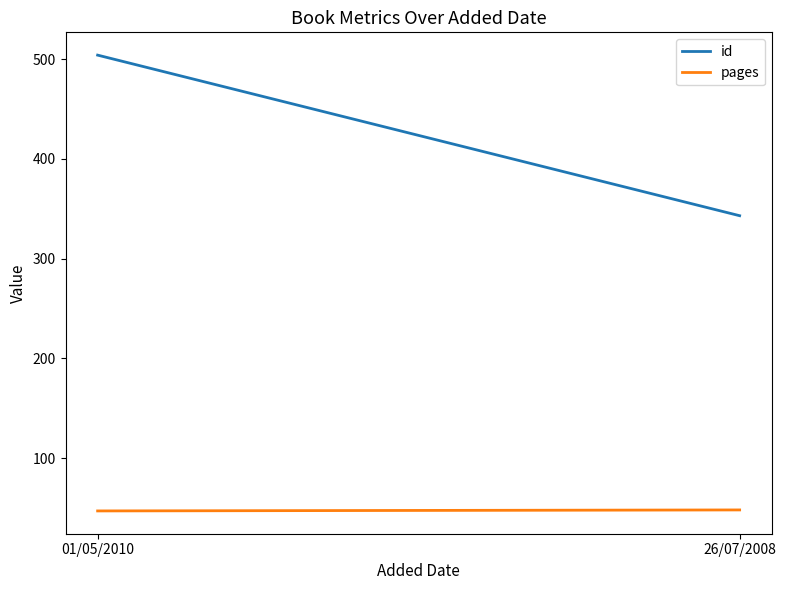

Is it true that id equals 352 at 01/05/2010?

False